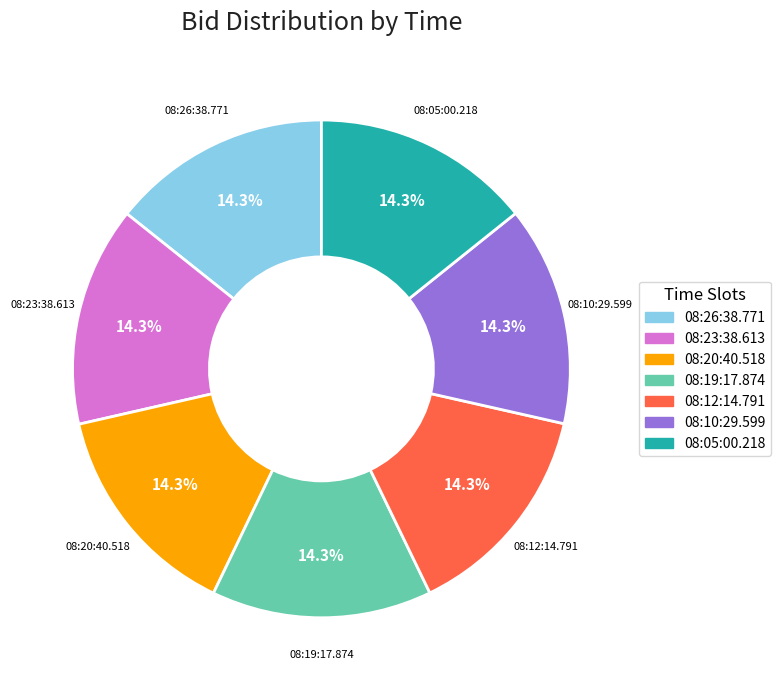

Is there any slice that represents more than half of the pie?

No